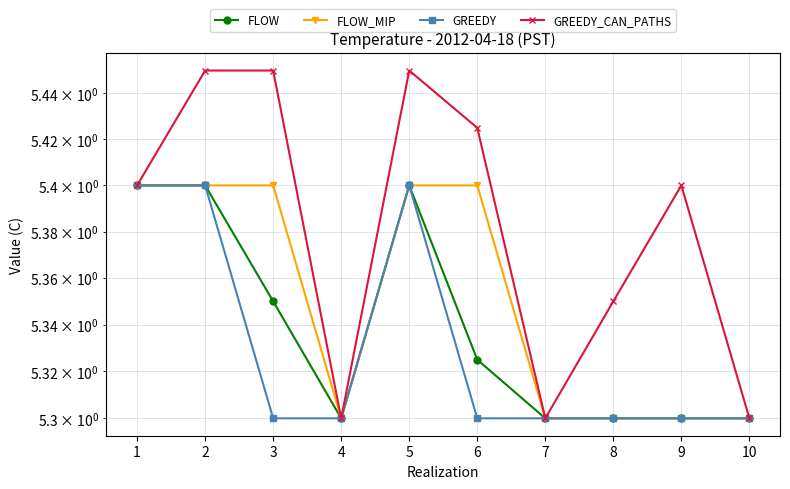

What is the average value of the FLOW_MIP series?

5.3